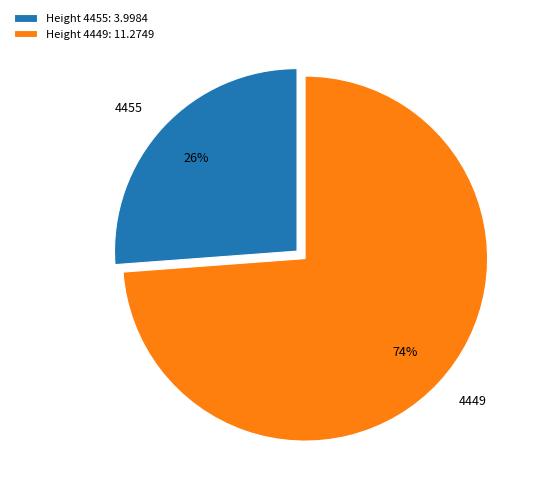

Which slice is the smallest?

4455